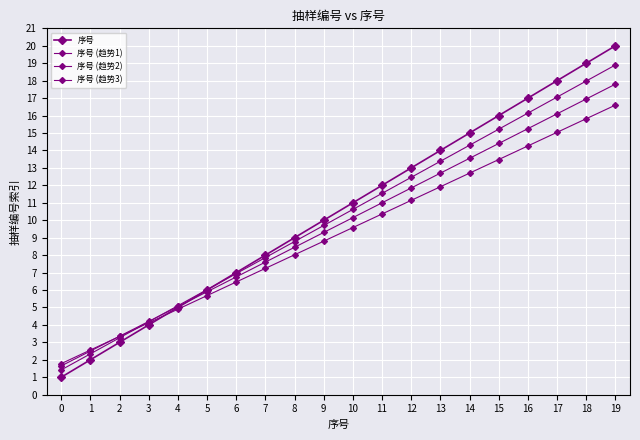

What is the maximum value shown in the chart?

20.0